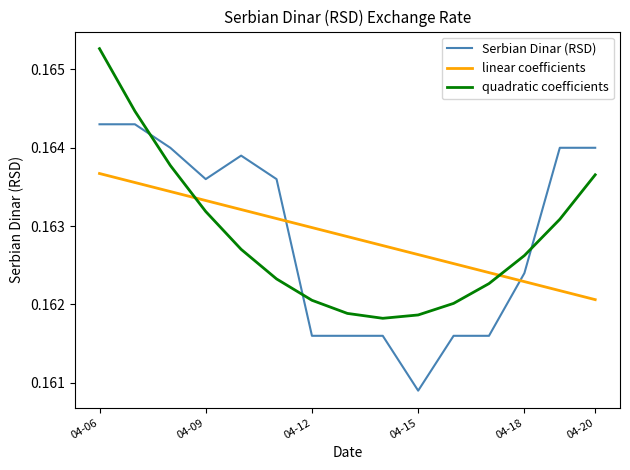

Count the number of data series in this chart.

3